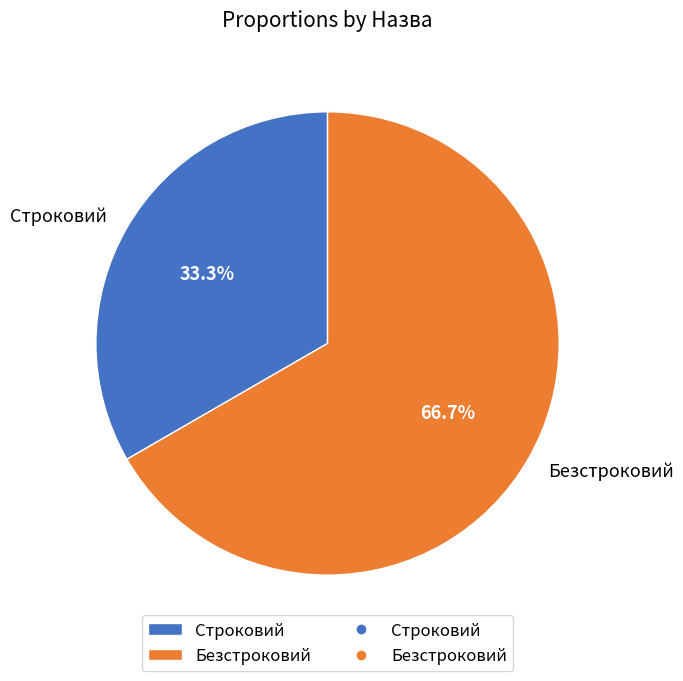

To the nearest percent, what portion does Строковий represent?

33%